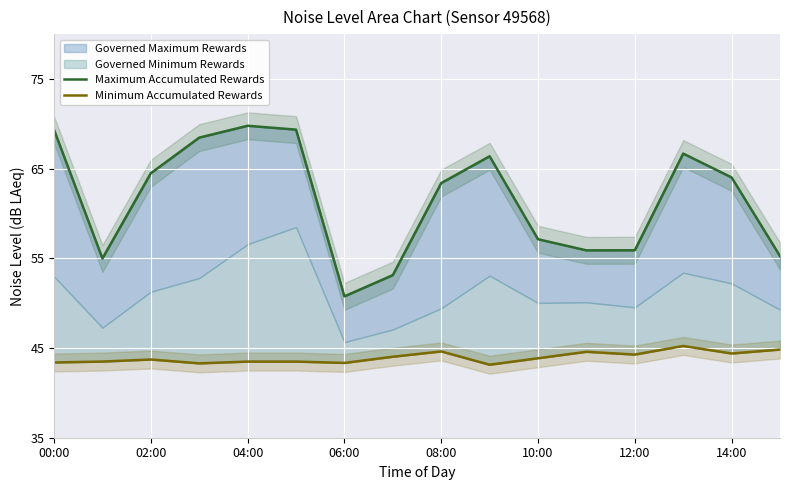

True or false: Maximum Accumulated Rewards and Minimum Accumulated Rewards intersect in this chart.

False